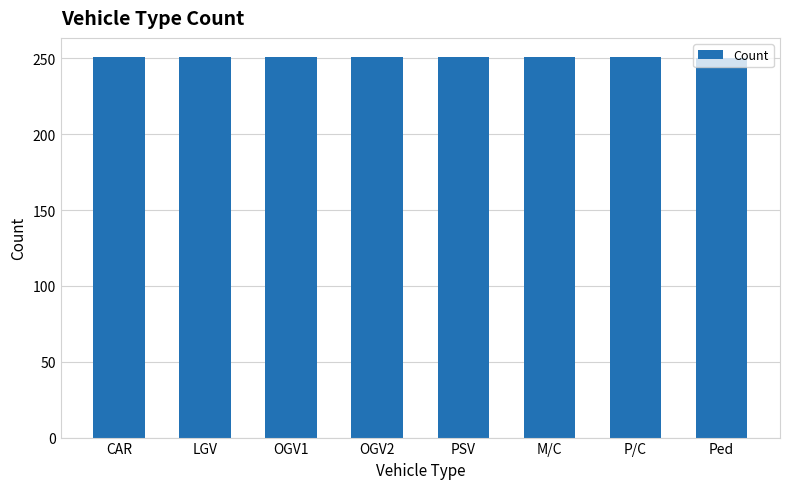

What is the value of the 2nd bar from the left?

251